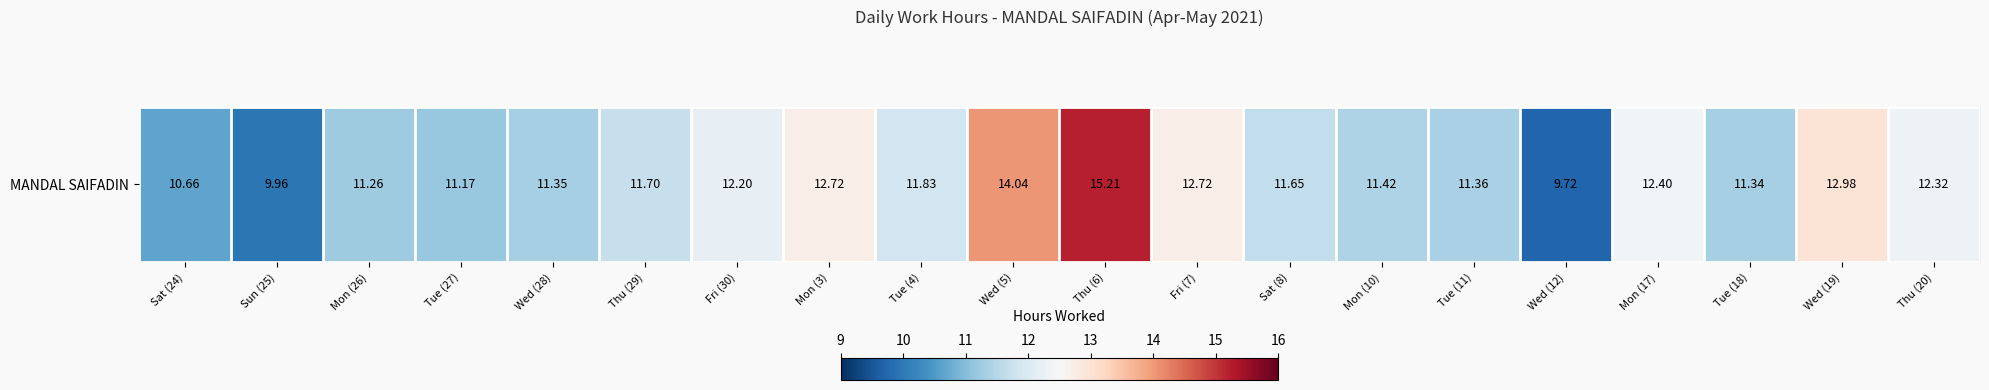

At which category does the chart reach its minimum across all series?

Wed (12)